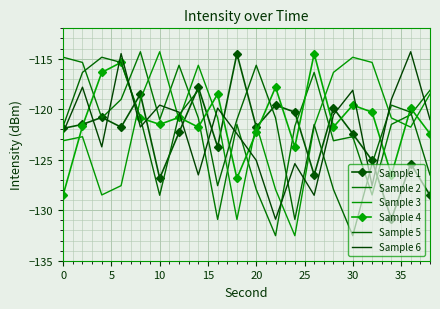

Between which two adjacent categories do Sample 6 and Sample 2 first intersect?

10 and 15